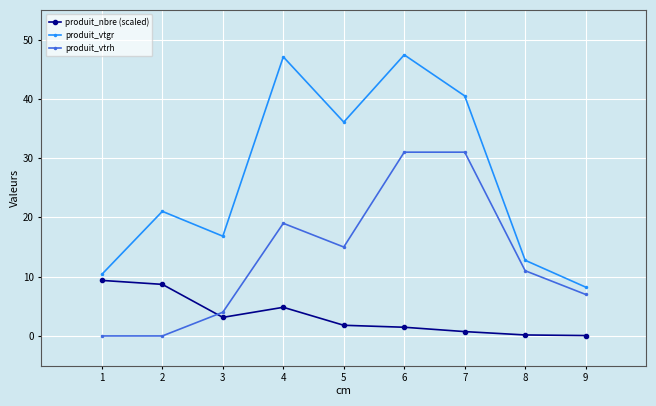

Which series changed the most between 3 and 7?

produit_vtrh